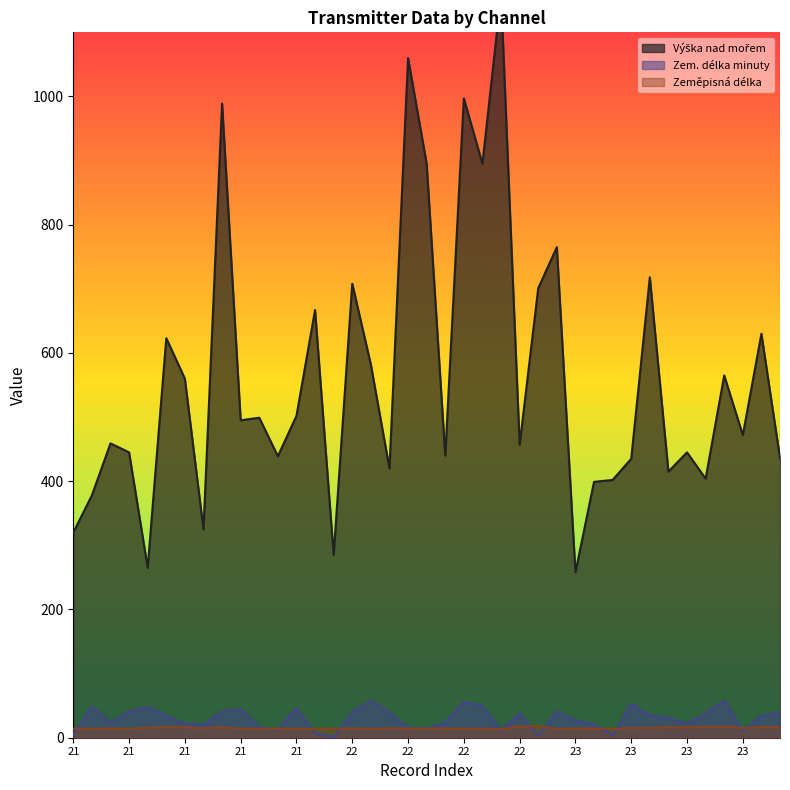

Where is Výška nad mořem nearest to the value 708?

22